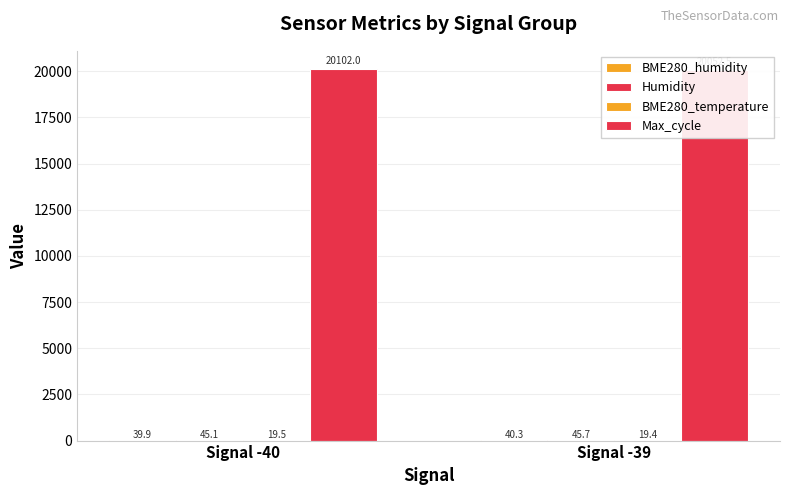

What is the difference between the highest and lowest values at Signal -39?

20033.1